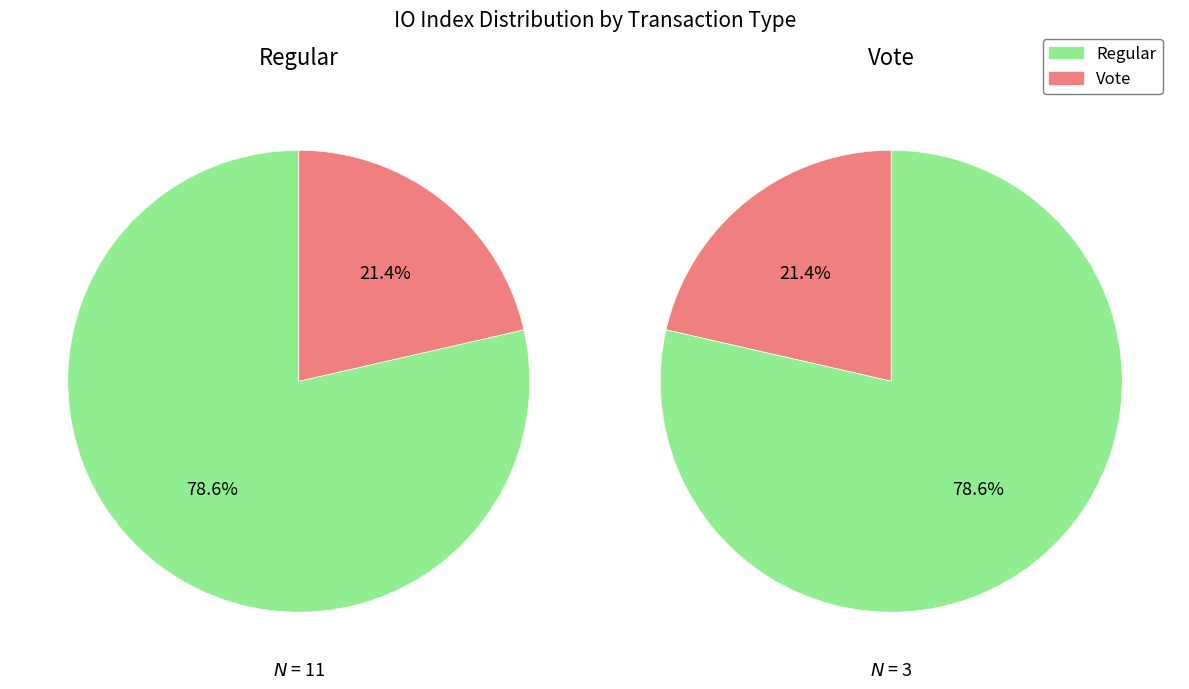

What is the total percentage of Vote and Regular?

100.0%